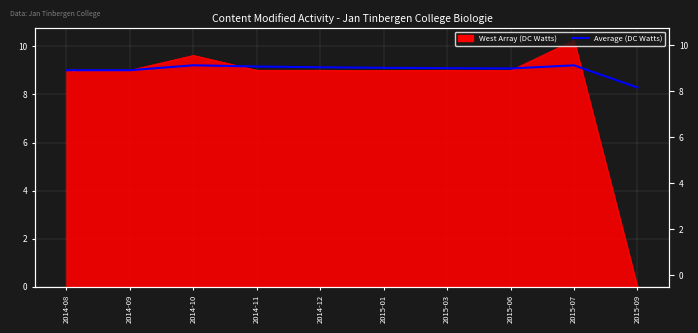

Where is the first local minimum?

2015-06